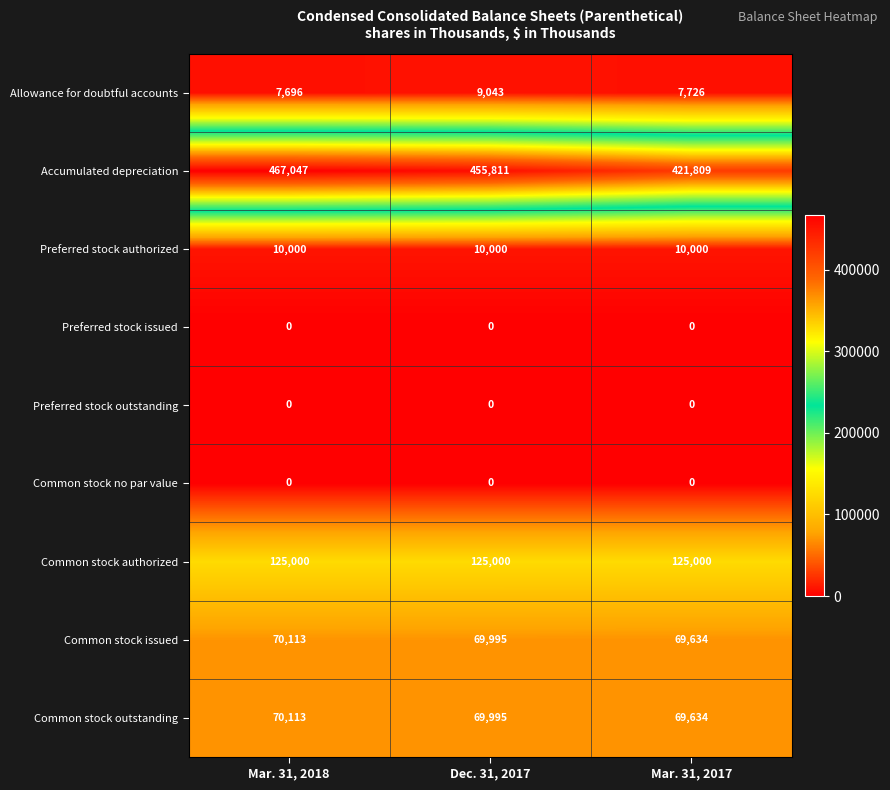

True or false: Common stock authorized has a value of 63201 at Dec. 31, 2017.

False